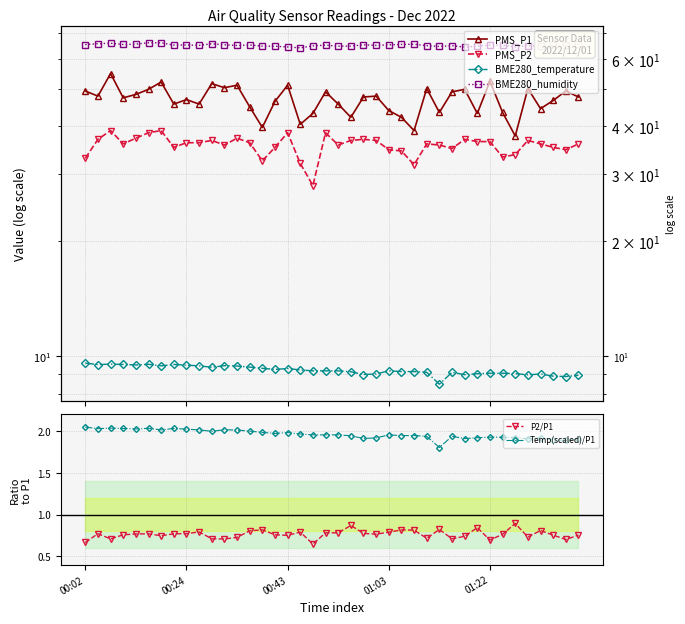

At which category does the chart reach its minimum across all series?

18